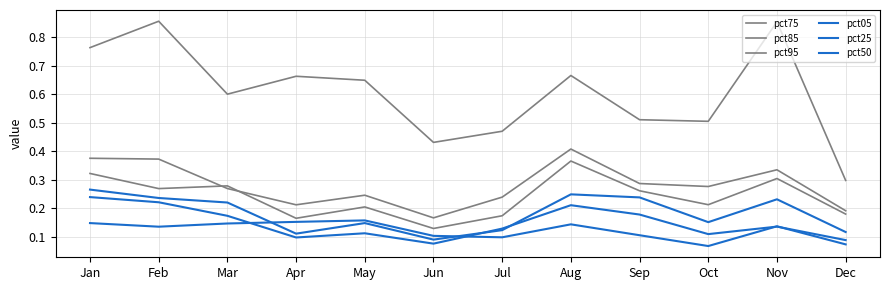

Does the chart have visible grid lines?

Yes